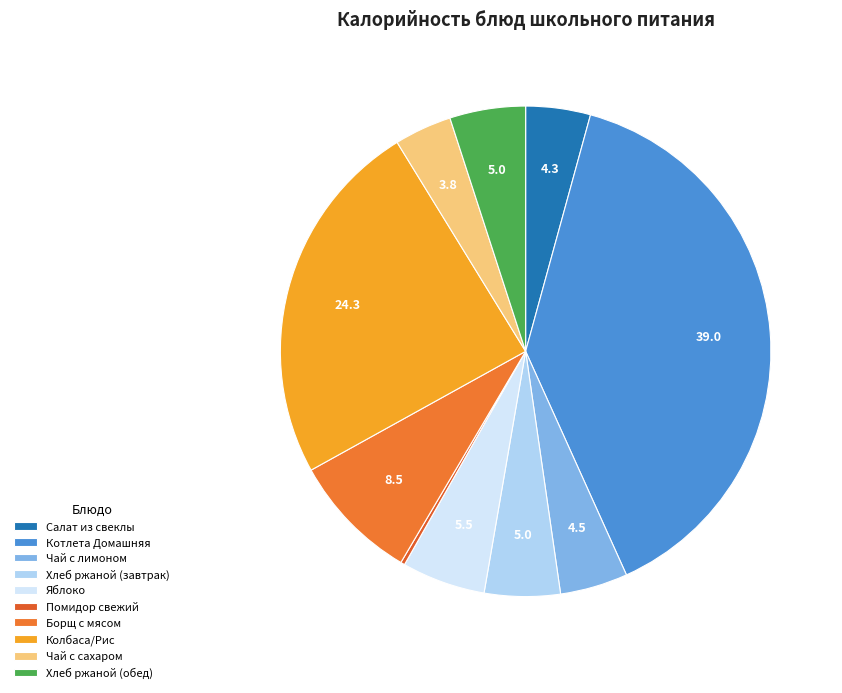

To the nearest percent, what is the combined percentage of Хлеб ржаной (обед) and Яблоко?

11%